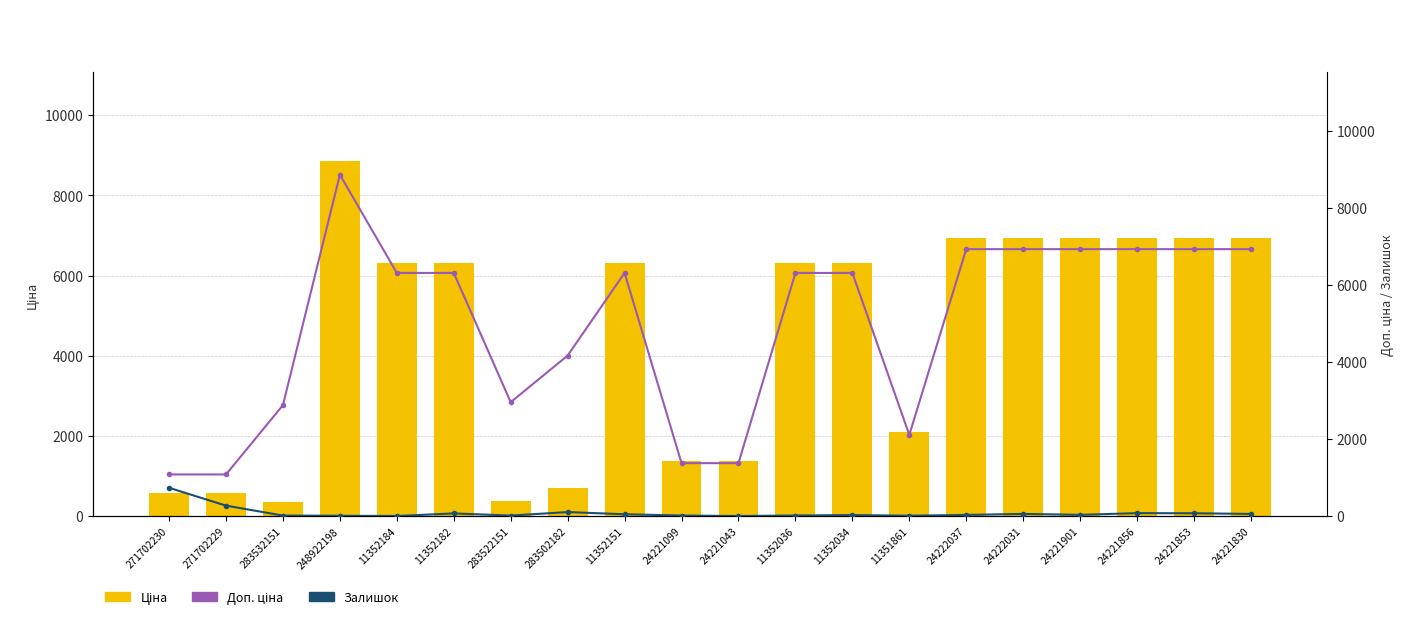

What is the difference between the maximum and minimum values in the Ціна series?

8496.8